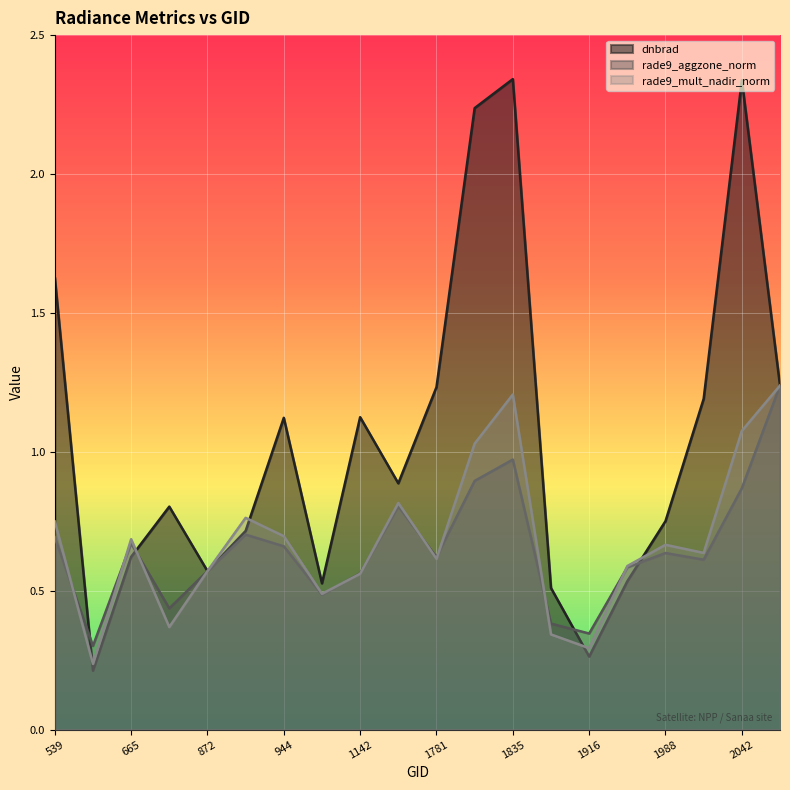

Between 1745 and 1943, which is larger?

1745